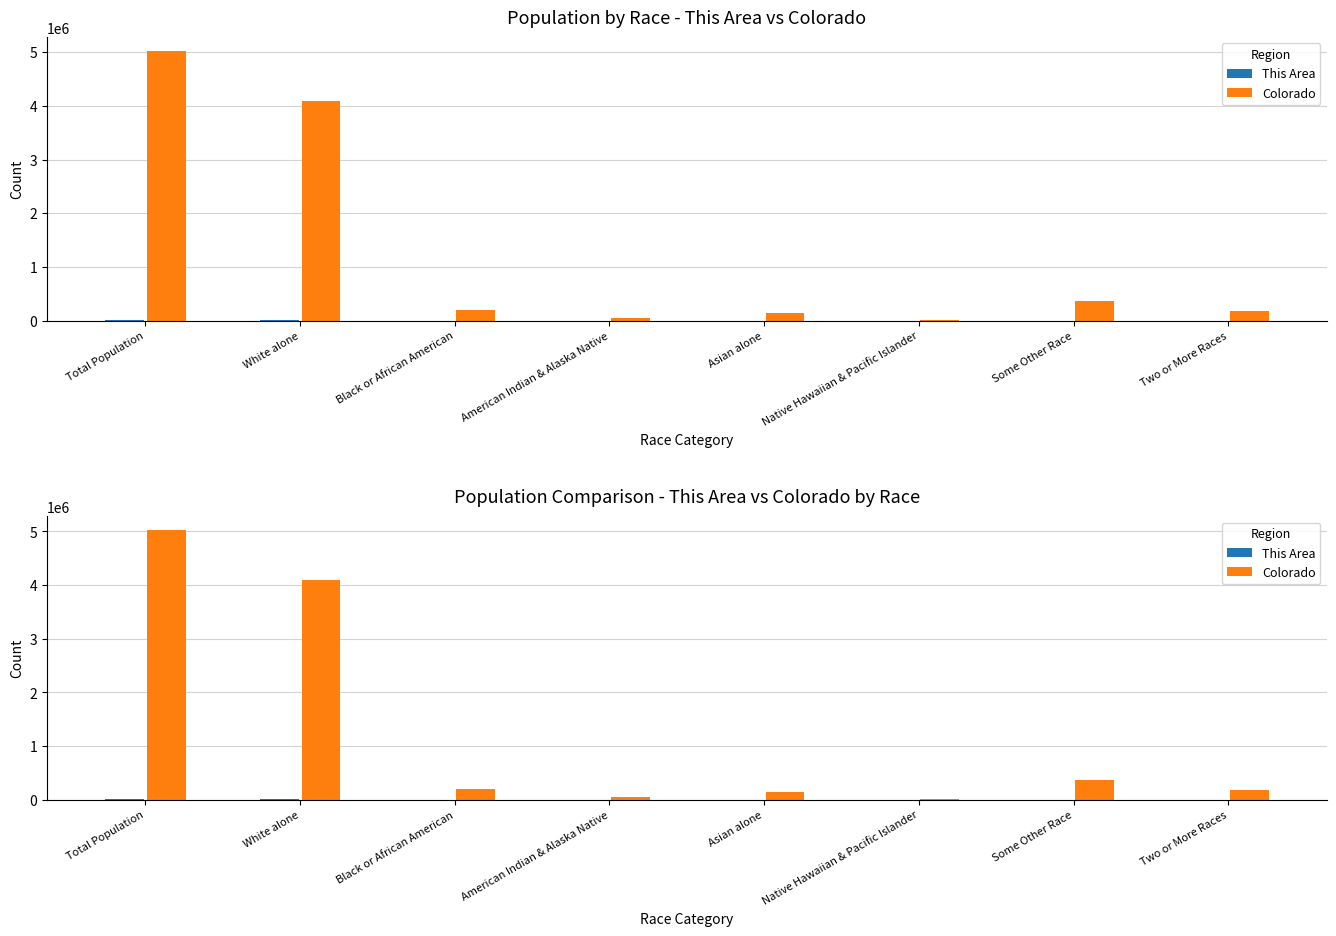

Is it true that Colorado equals 77059 at Two or More Races?

False